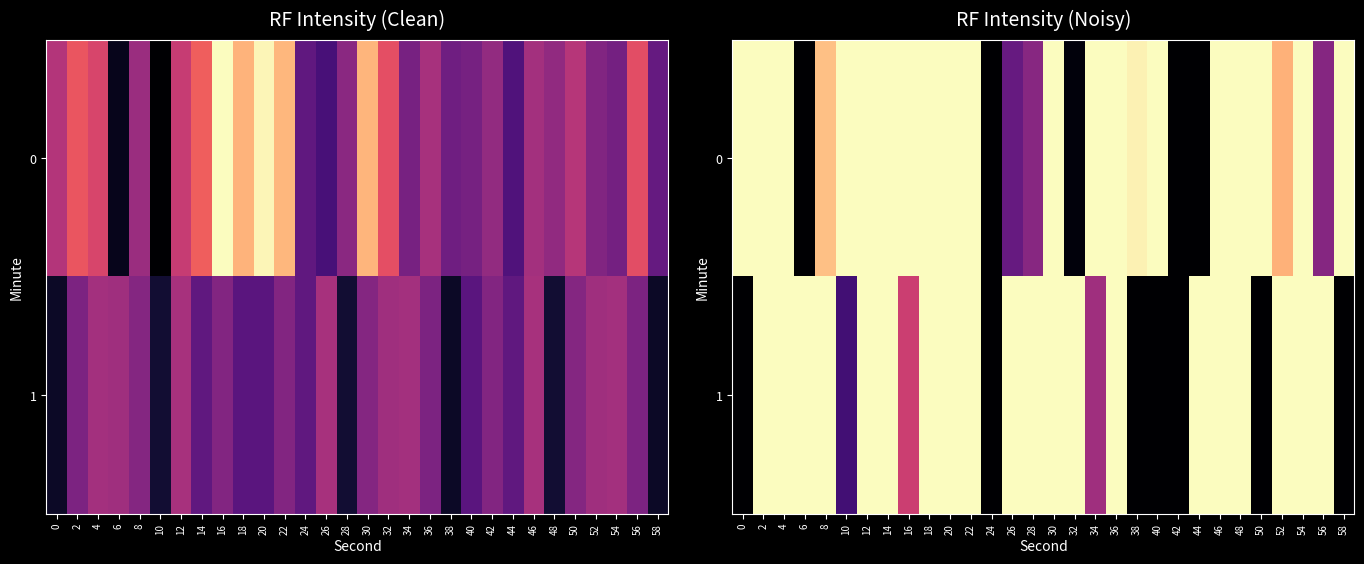

What is the total value across all series at 34?

-225.2